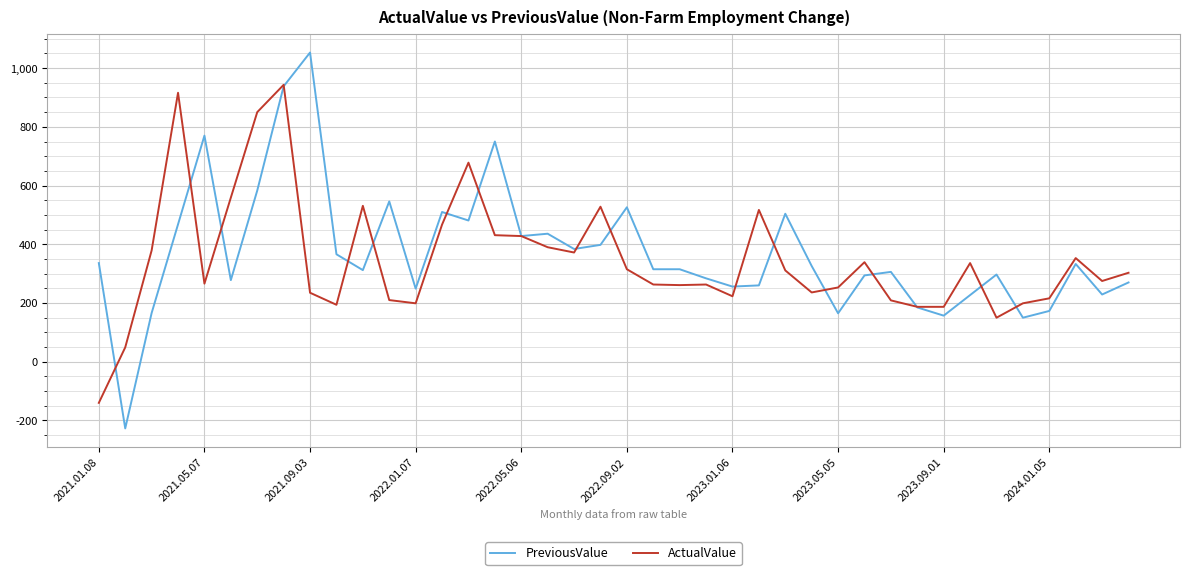

Count the number of categories in the chart.

40